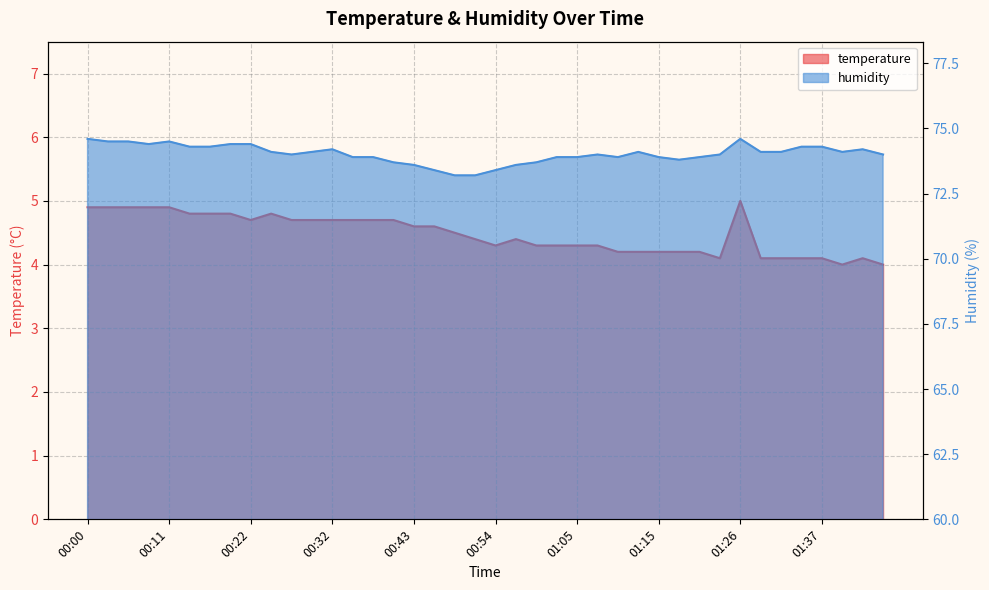

Reading right to left, what are all the values shown in this chart?

temperature: 01:45=4.0	01:42=4.1	01:40=4.0	01:37=4.1	01:34=4.1	01:32=4.1	01:29=4.1	01:26=5.0	01:23=4.1	01:21=4.2	01:18=4.2	01:15=4.2	01:13=4.2	01:10=4.2	01:07=4.3	01:05=4.3	01:02=4.3	00:59=4.3	00:57=4.4	00:54=4.3	00:51=4.4	00:49=4.5	00:46=4.6	00:43=4.6	00:41=4.7	00:38=4.7	00:35=4.7	00:32=4.7	00:30=4.7	00:27=4.7	00:24=4.8	00:22=4.7	00:19=4.8	00:16=4.8	00:14=4.8	00:11=4.9	00:08=4.9	00:06=4.9	00:03=4.9	00:00=4.9
humidity: 01:45=74.0	01:42=74.2	01:40=74.1	01:37=74.3	01:34=74.3	01:32=74.1	01:29=74.1	01:26=74.6	01:23=74.0	01:21=73.9	01:18=73.8	01:15=73.9	01:13=74.1	01:10=73.9	01:07=74.0	01:05=73.9	01:02=73.9	00:59=73.7	00:57=73.6	00:54=73.4	00:51=73.2	00:49=73.2	00:46=73.4	00:43=73.6	00:41=73.7	00:38=73.9	00:35=73.9	00:32=74.2	00:30=74.1	00:27=74.0	00:24=74.1	00:22=74.4	00:19=74.4	00:16=74.3	00:14=74.3	00:11=74.5	00:08=74.4	00:06=74.5	00:03=74.5	00:00=74.6